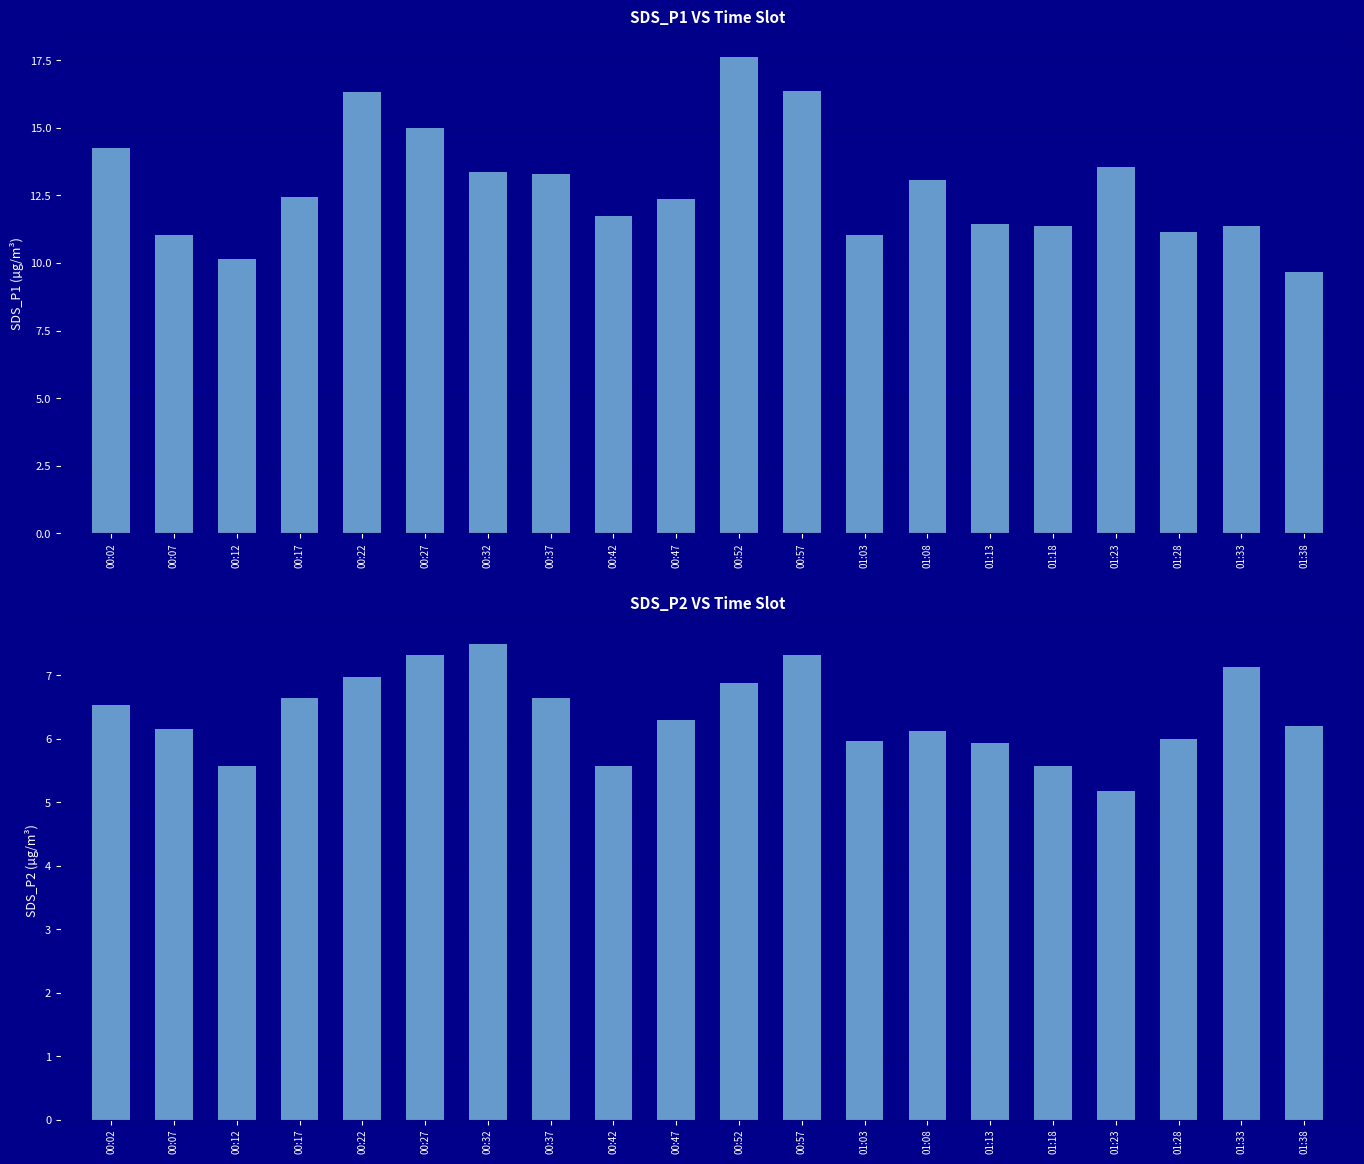

What is the difference between the highest and lowest values at 00:37?

6.7